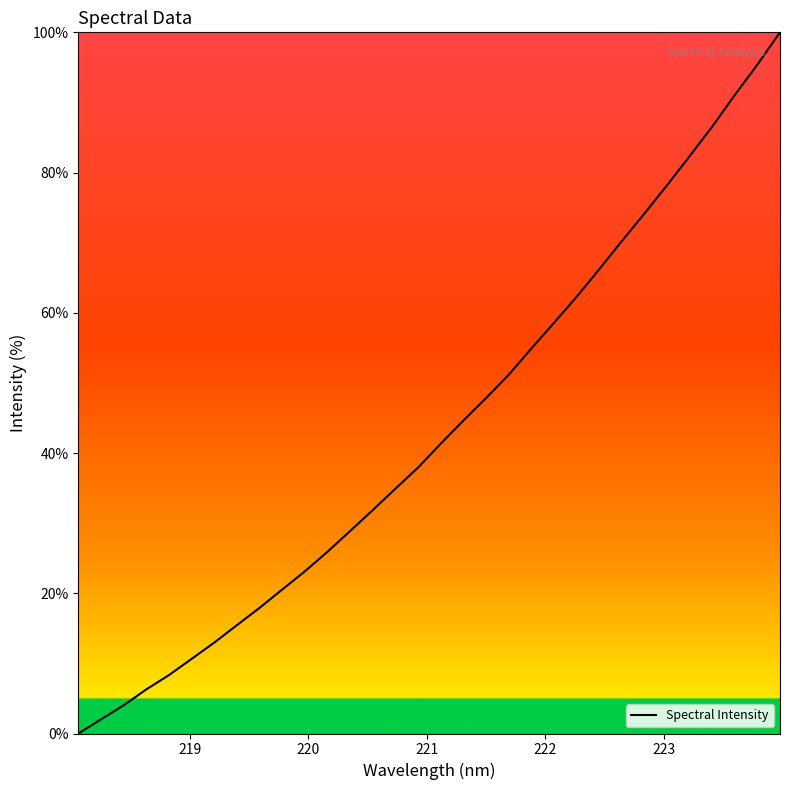

Reading left to right, list all the values displayed in this chart.

0.0	2.0	4.0	6.3	8.3	10.7	13.0	15.5	17.9	20.5	23.1	25.9	28.9	31.9	34.9	37.9	41.3	44.6	47.8	51.1	54.9	58.6	62.3	66.2	70.2	74.1	78.2	82.3	86.5	91.1	95.4	100.0